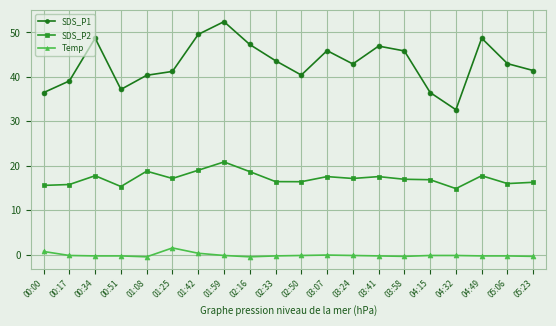

True or false: Temp and SDS_P1 intersect in this chart.

False